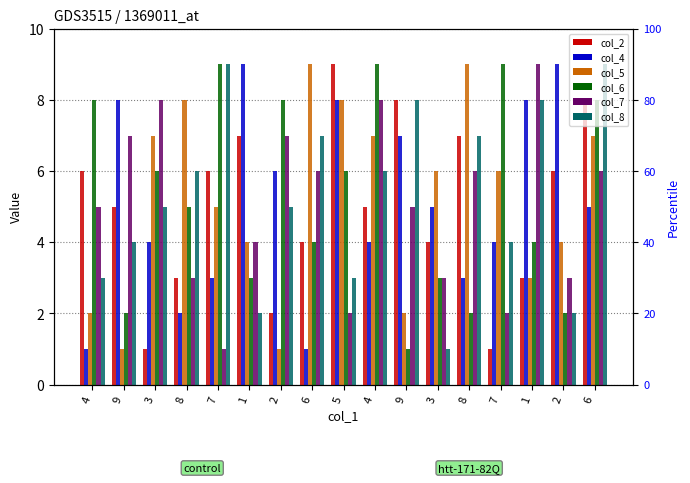

Is it true that col_8 equals 5 at 7?

False